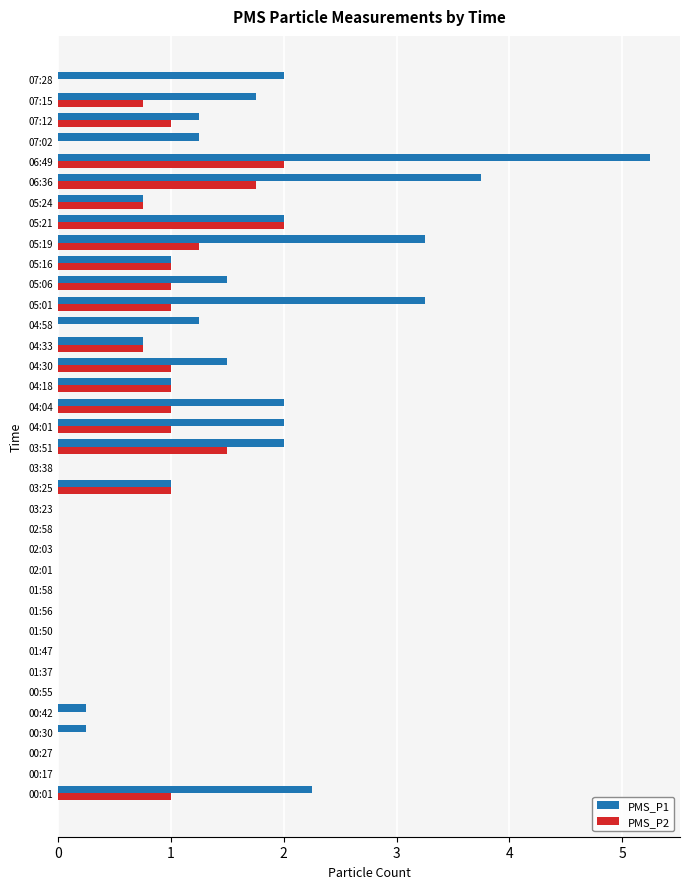

At which category is the sum across all series the highest?

06:49